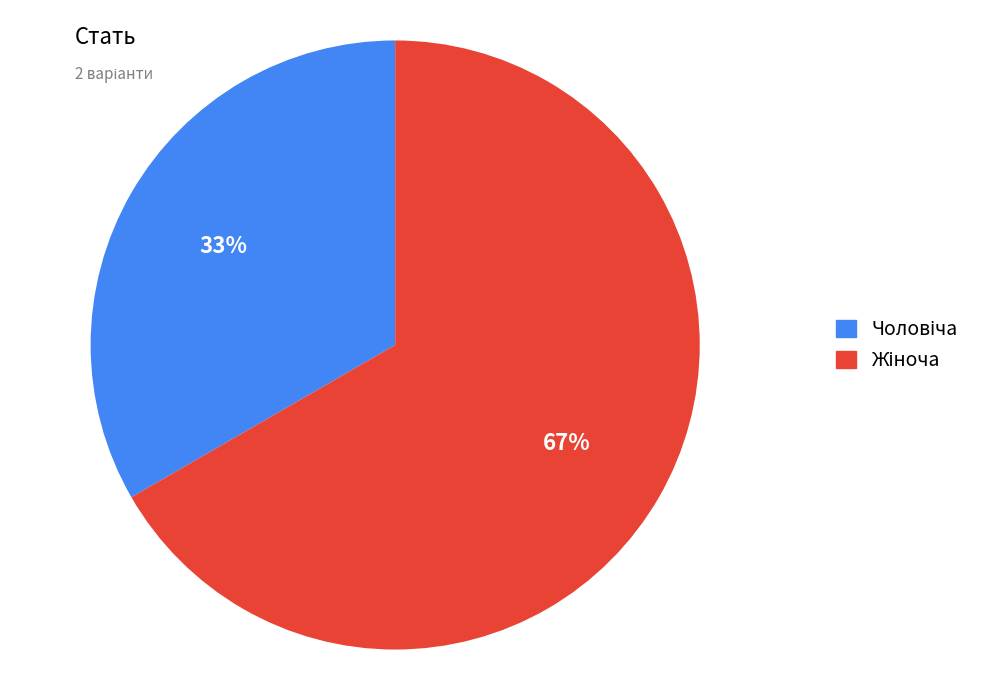

Count the number of slices in the pie.

2